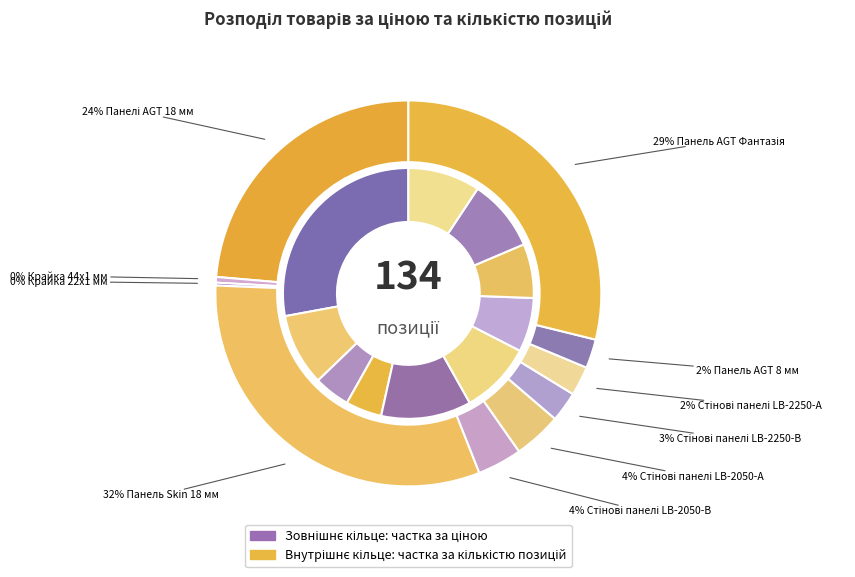

Which category has the smallest portion of the pie?

Крайка 22x1 мм